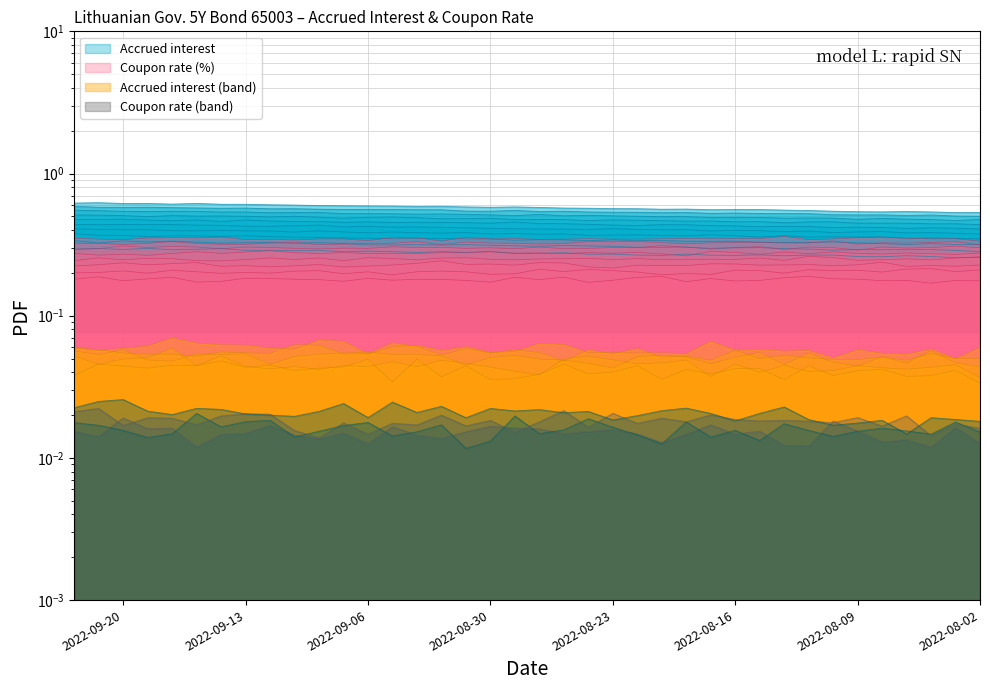

How many points are lower than both their immediate neighbors (excluding endpoints)?

8